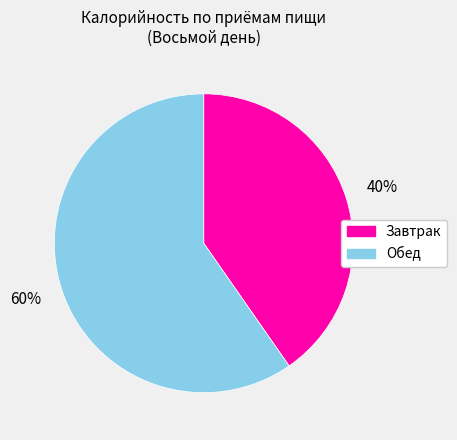

Which has a higher value, Обед or Завтрак?

Обед